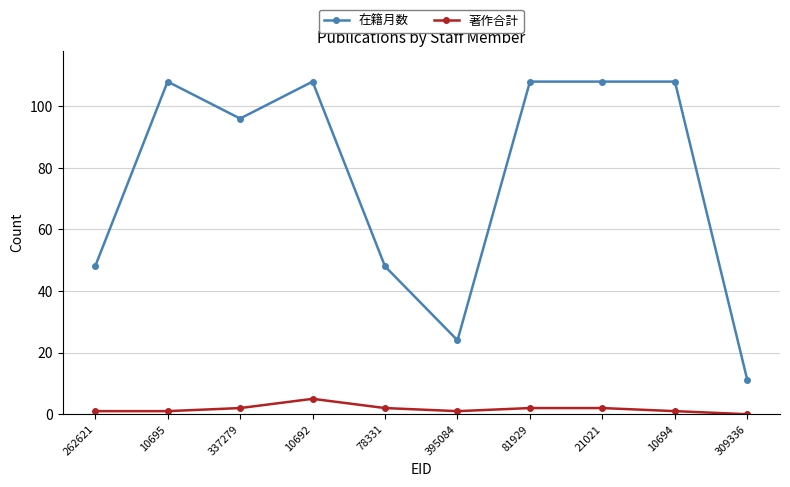

At which category is the sum across all series the highest?

10692